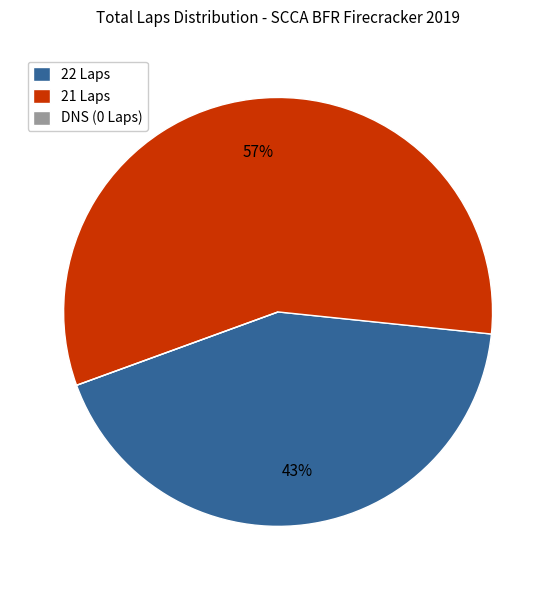

The 21 Laps slice represents 57% of the pie. True or false?

True